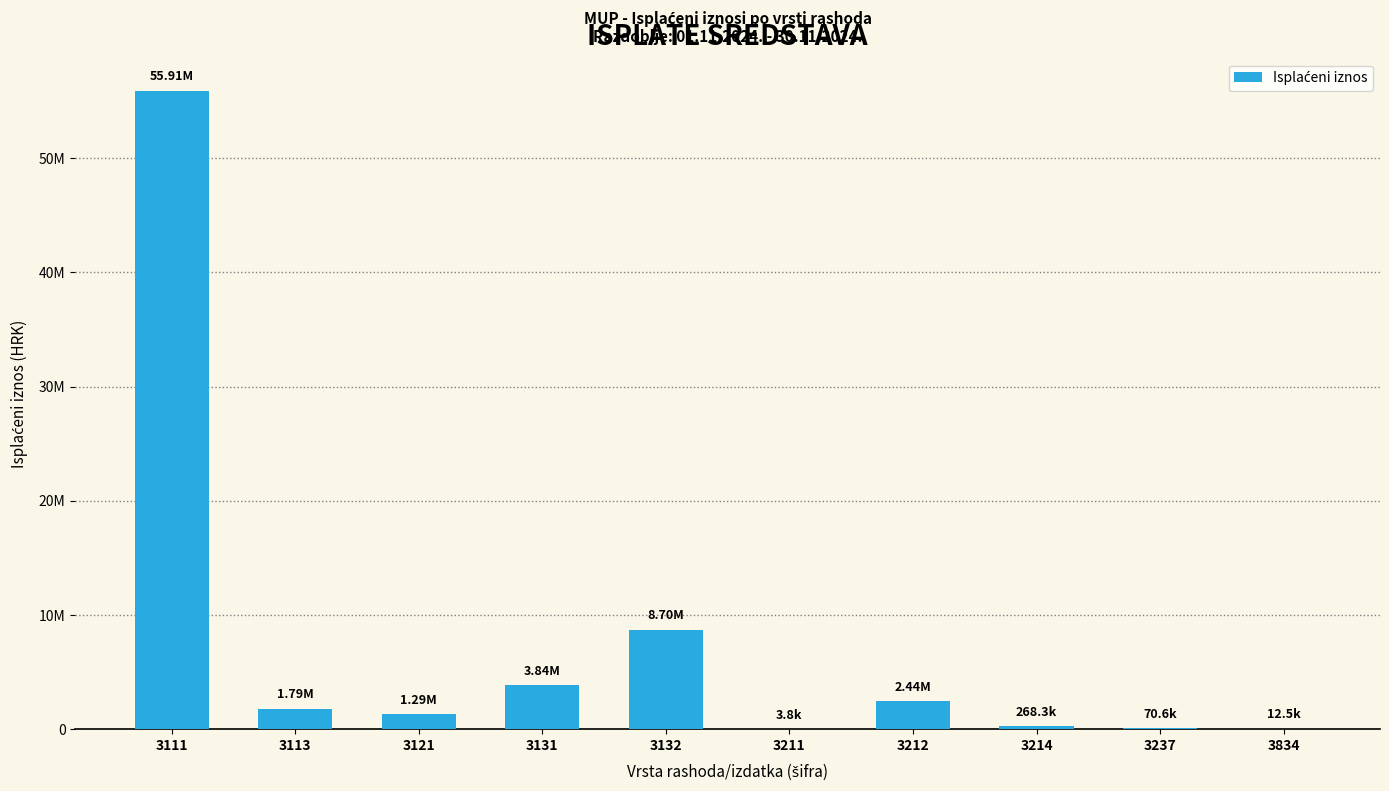

Reading left to right, what are all the values shown in this chart?

3111=55912101.1	3113=1792367.7	3121=1285645.7	3131=3843280.2	3132=8702309.6	3211=3840.0	3212=2439747.3	3214=268338.7	3237=70606.4	3834=12501.4